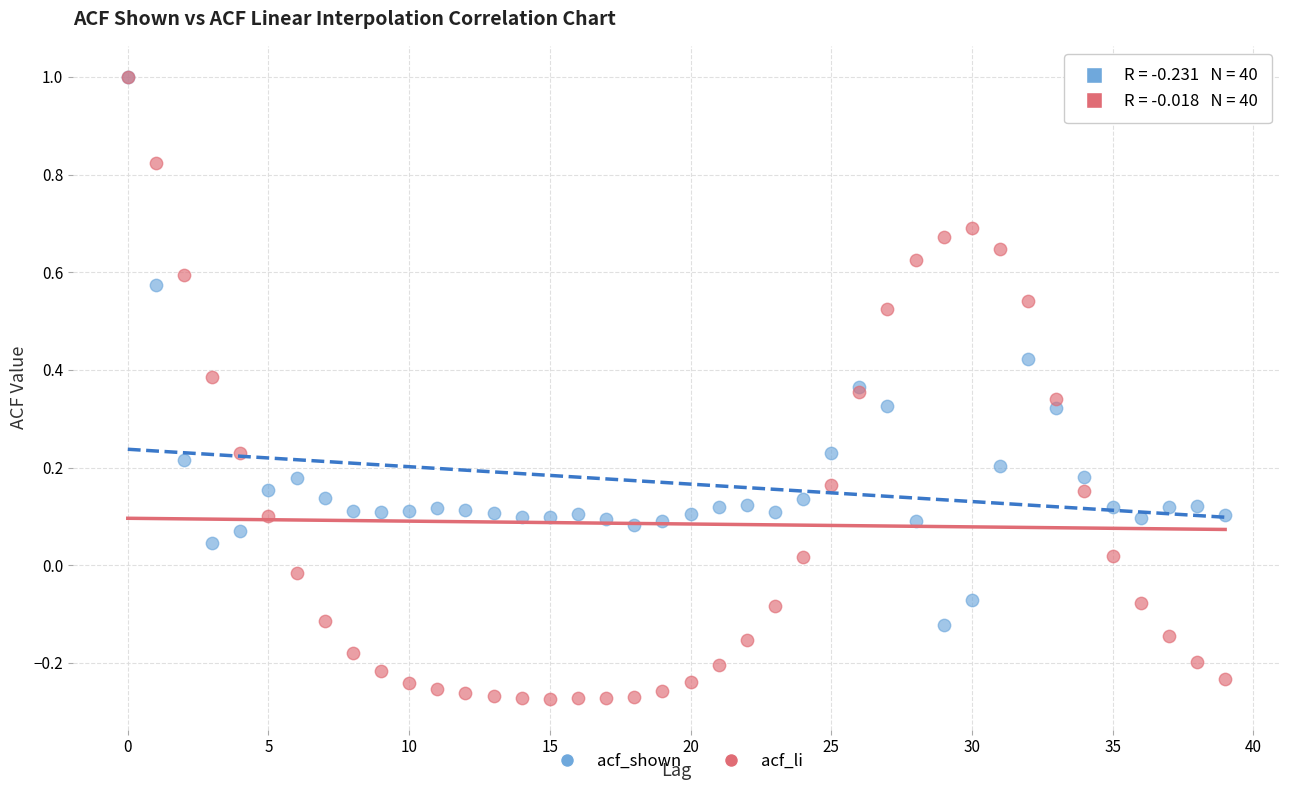

What are all the series names shown in the legend?

acf_shown, acf_li